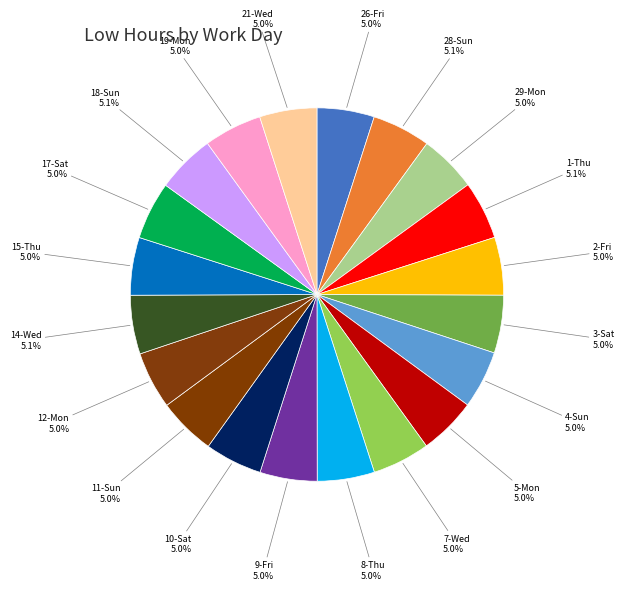

To the nearest percent, what is the average slice percentage?

5%